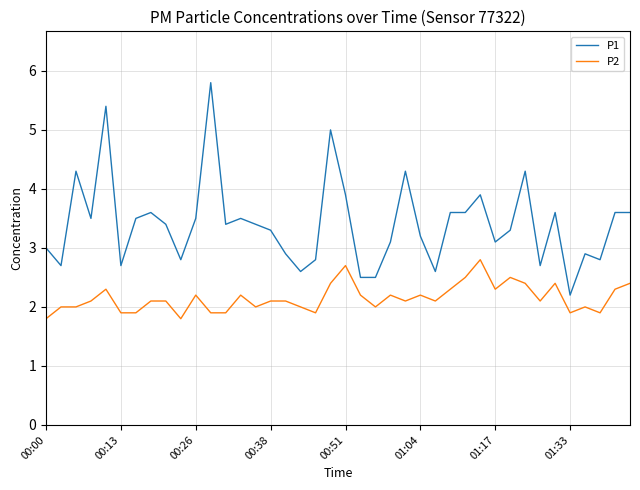

Which series has the largest total across all categories?

P1